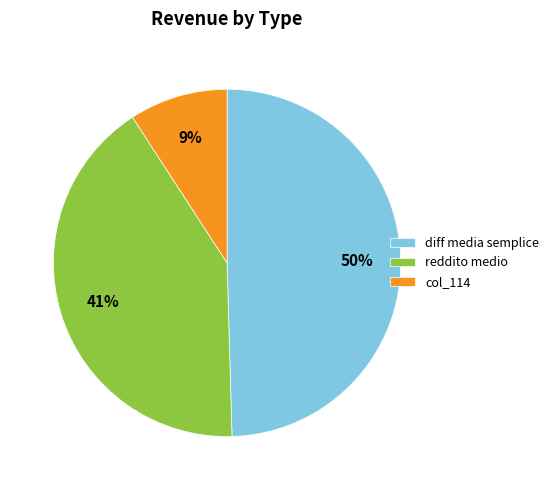

How many segments does this pie chart have?

3